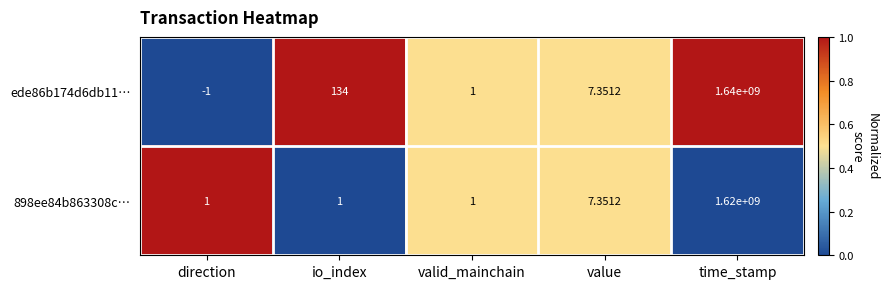

Rank the series by their maximum value, from highest to lowest.

ede86b174d6db11…, 898ee84b863308c…